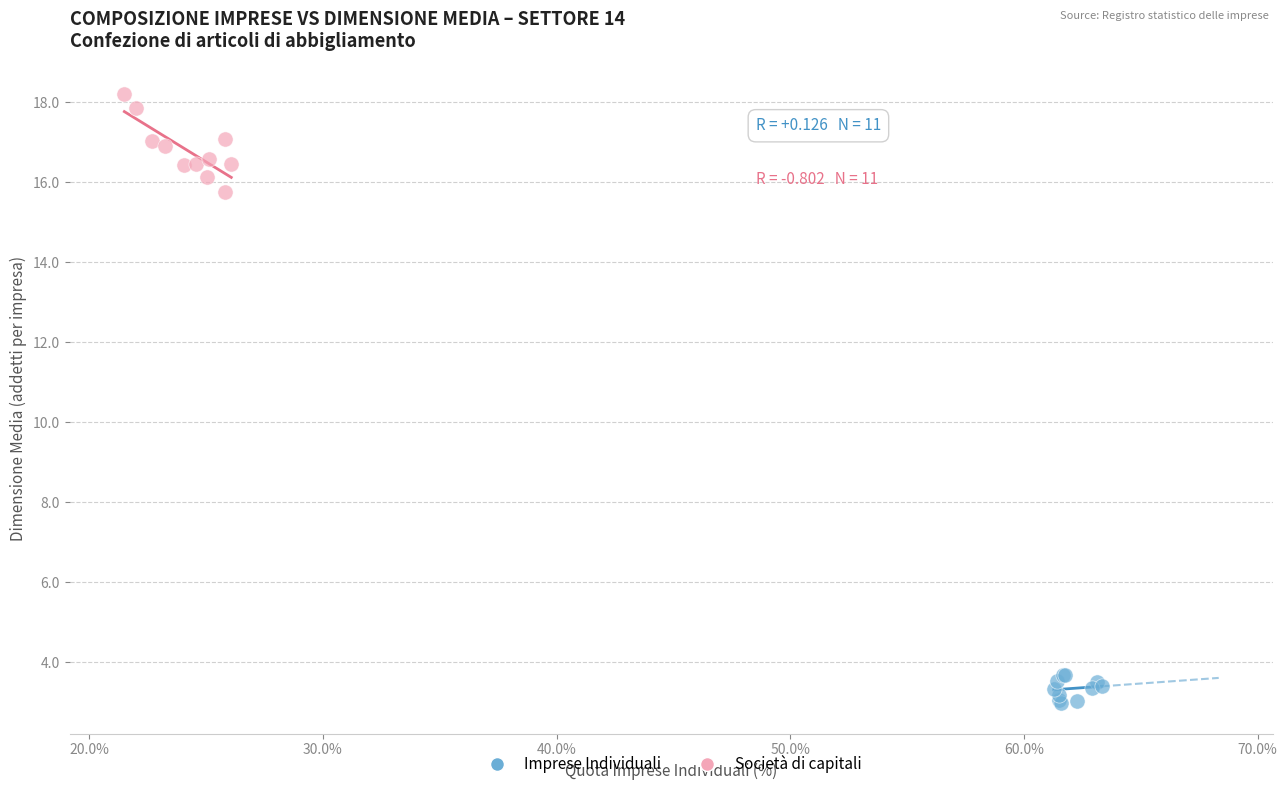

Which series reaches the minimum Y coordinate?

Imprese Individuali